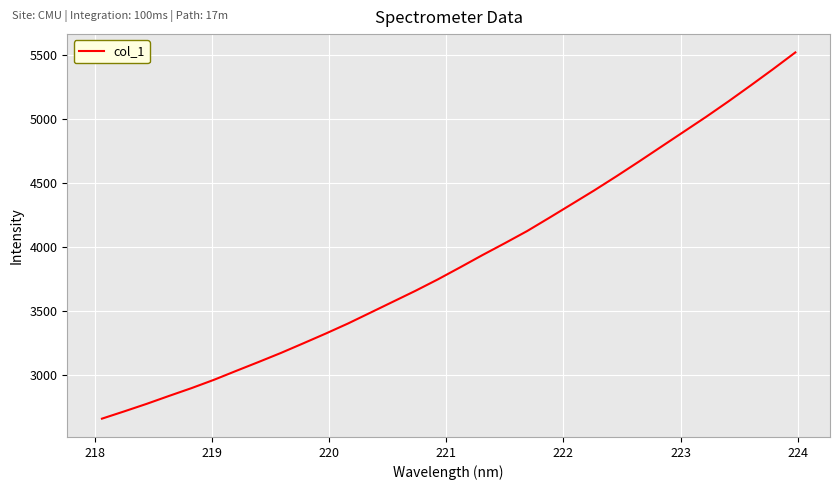

What is the smallest value displayed?

2661.5